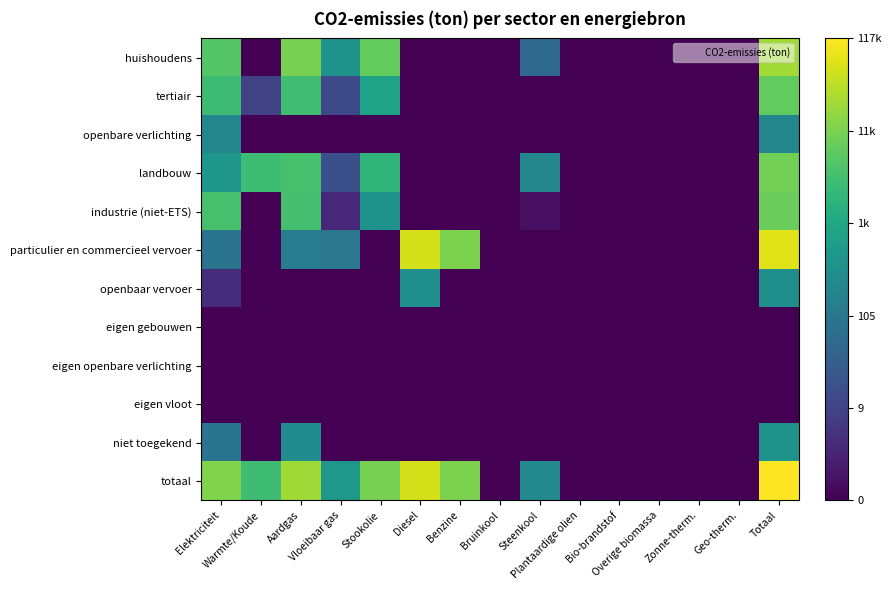

How many distinct data groups are displayed?

12